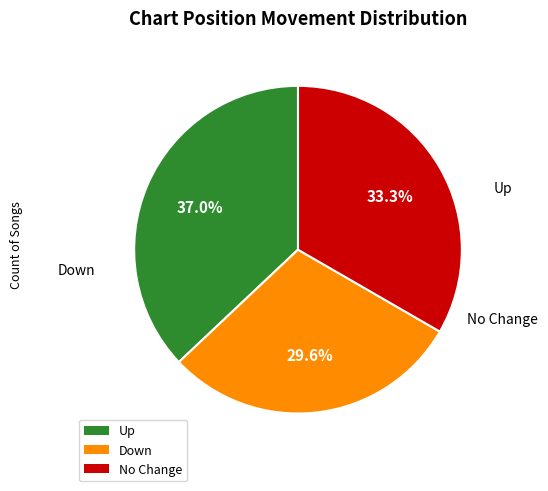

How many segments does this pie chart have?

3